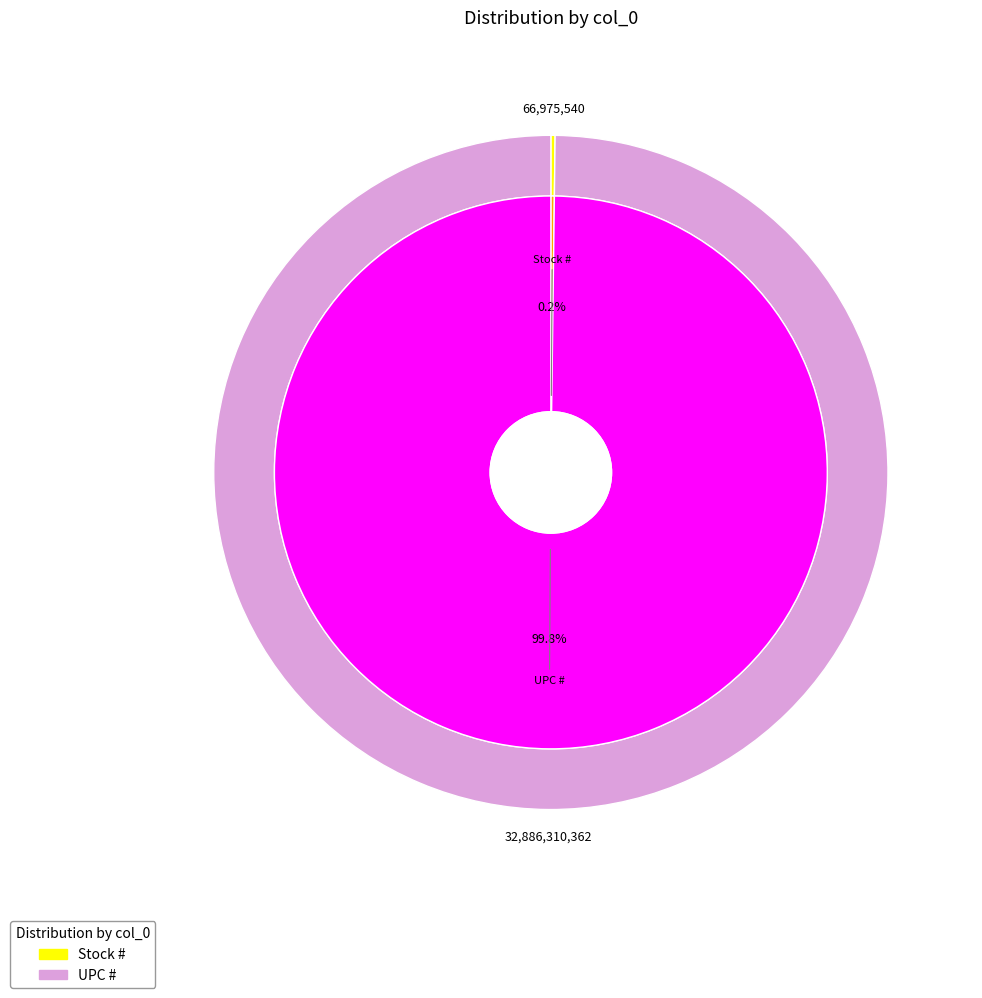

How many slices are in this pie chart?

2